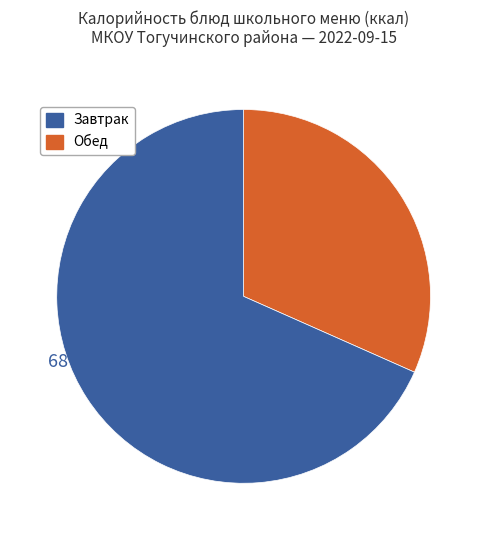

Combined, do Обед and Завтрак account for over 50%?

Yes